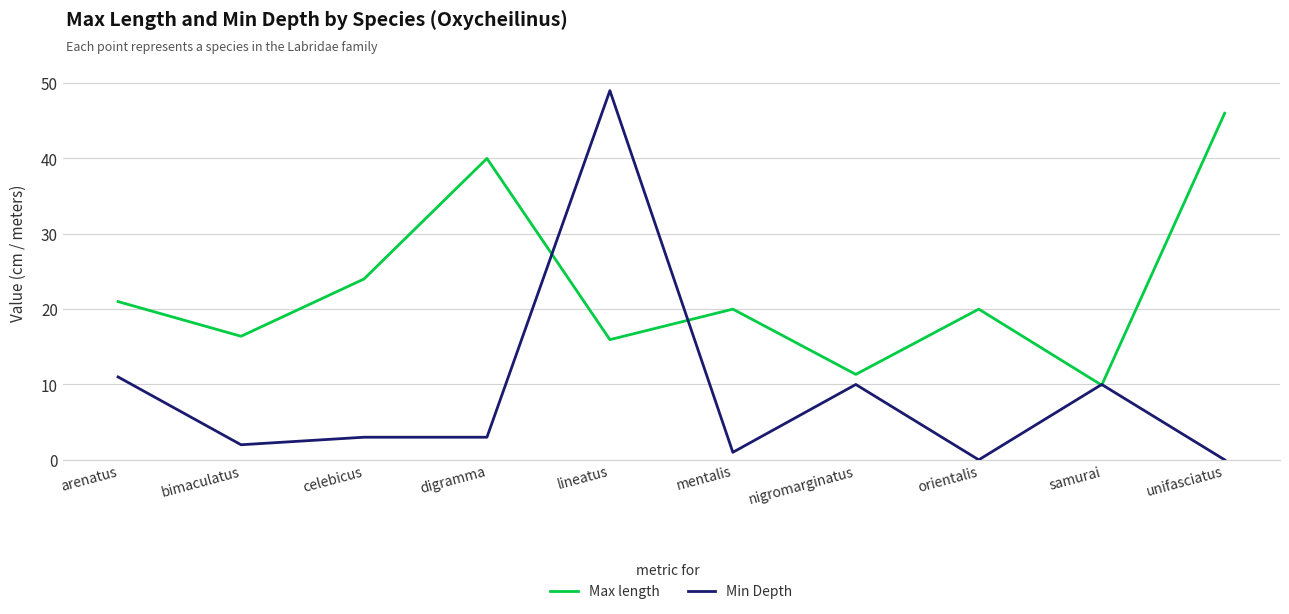

In Max length, how many points are lower than both neighbors (excluding endpoints)?

4